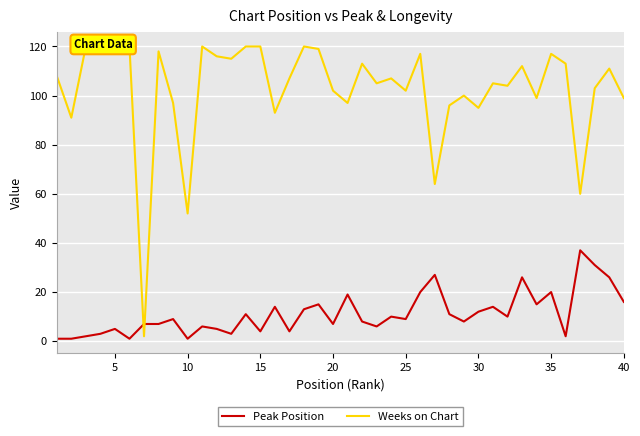

Which series has the largest total across all categories?

Weeks on Chart